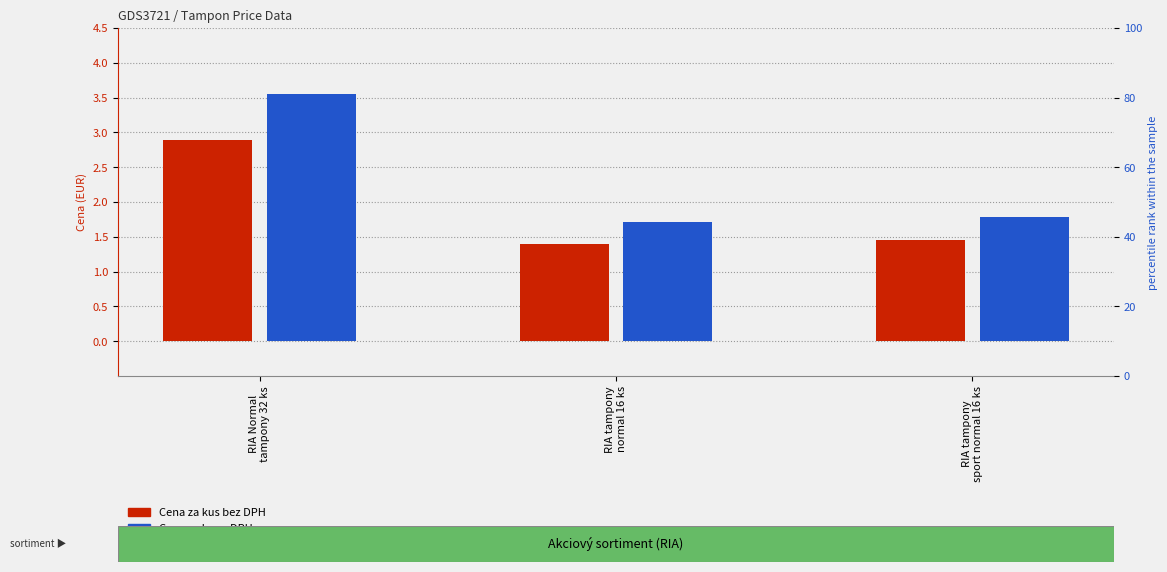

Is it true that Cena za kus bez DPH equals 1.4 at RIA tampony
normal 16 ks?

True